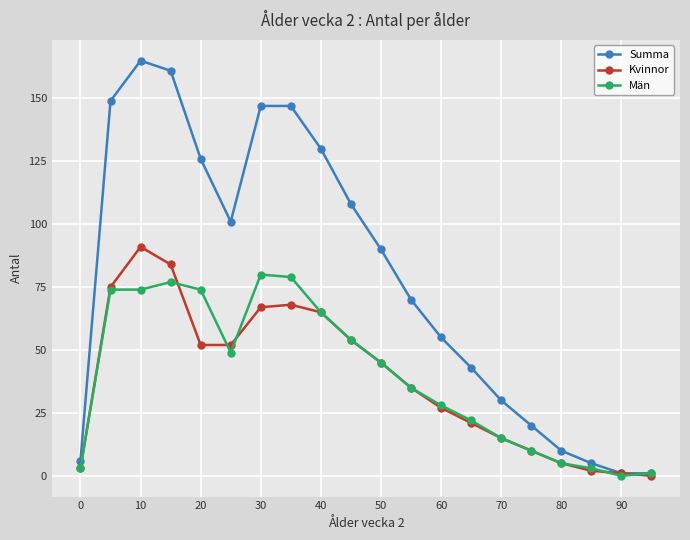

What is the maximum value for Summa?

165